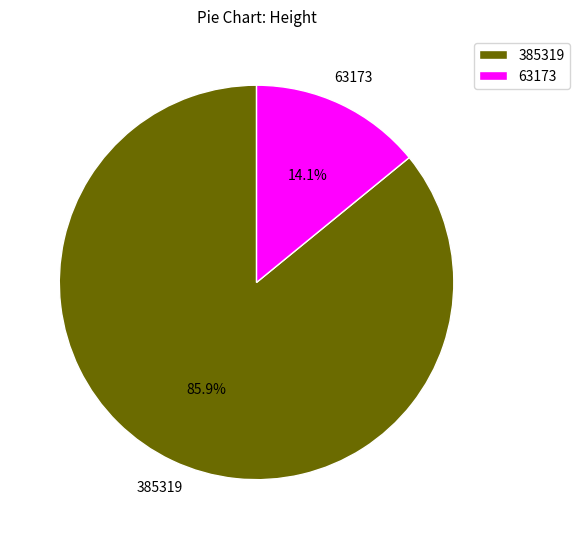

To the nearest percent, what is the combined percentage of 63173 and 385319?

100%